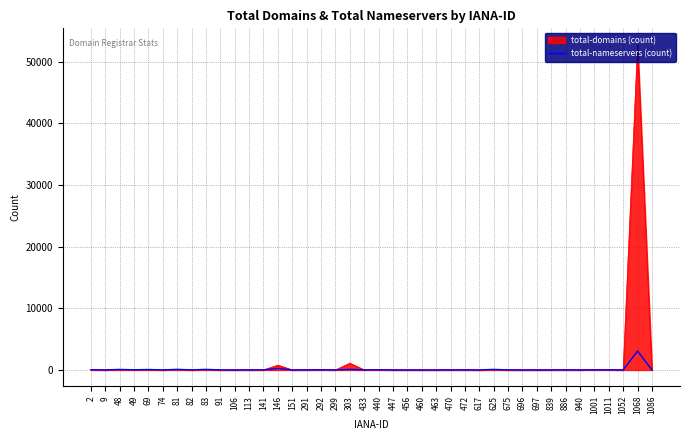

Which series has the widest spread of values?

total-domains (count)